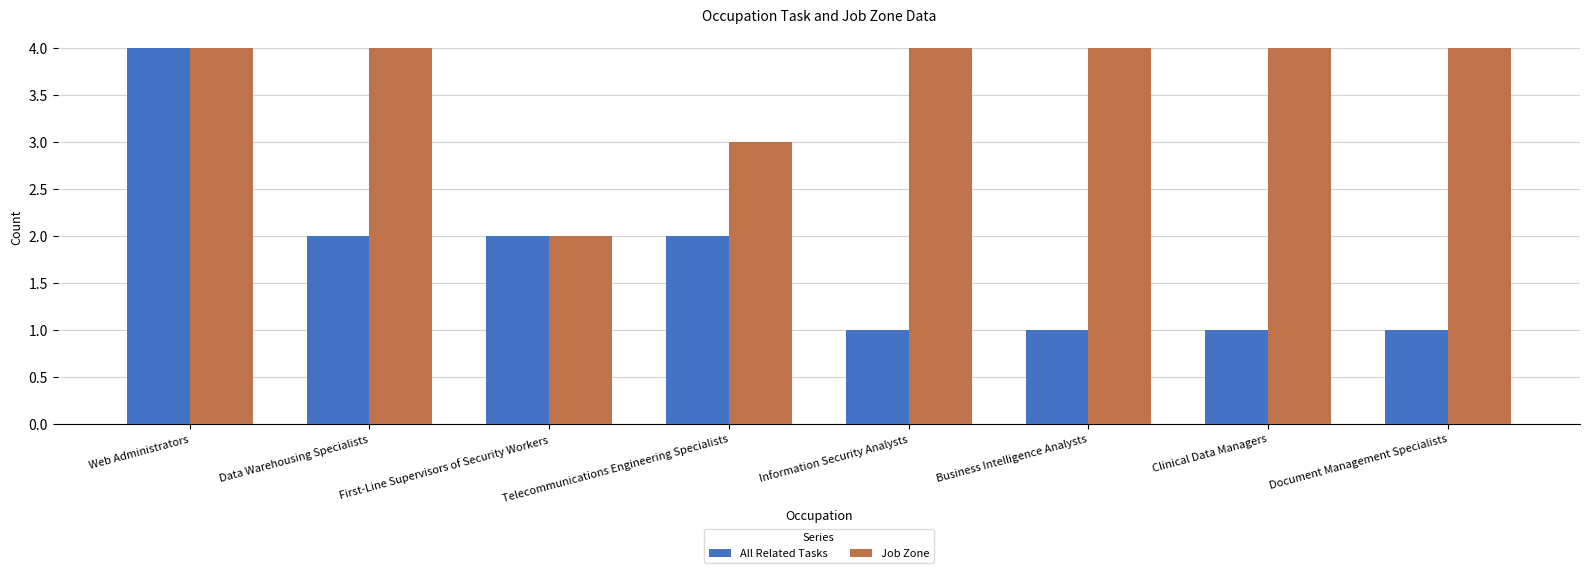

How many data points does each series have?

8